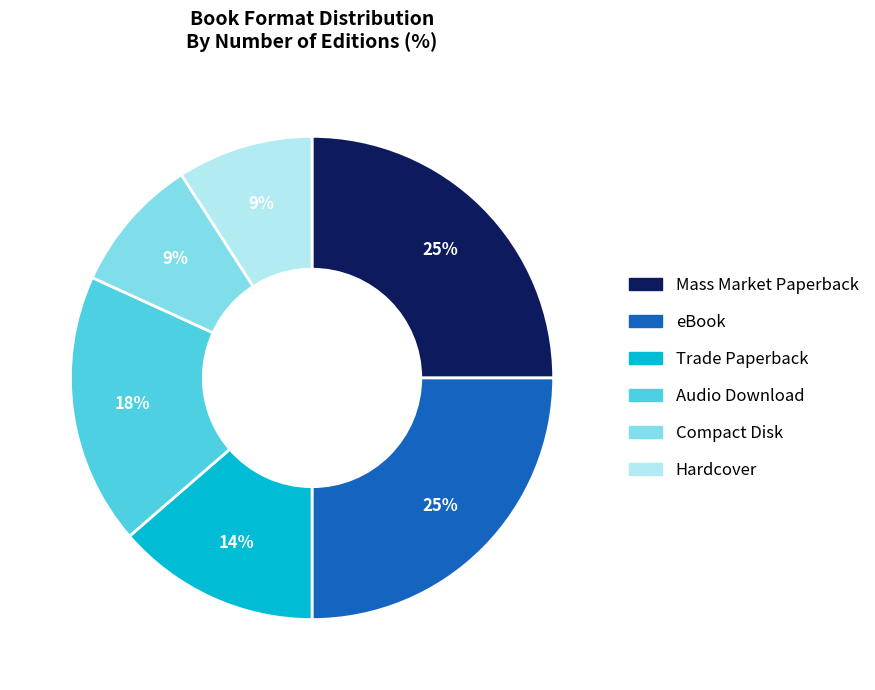

Approximately how many times larger is the value at Audio Download compared to Mass Market Paperback?

0.7